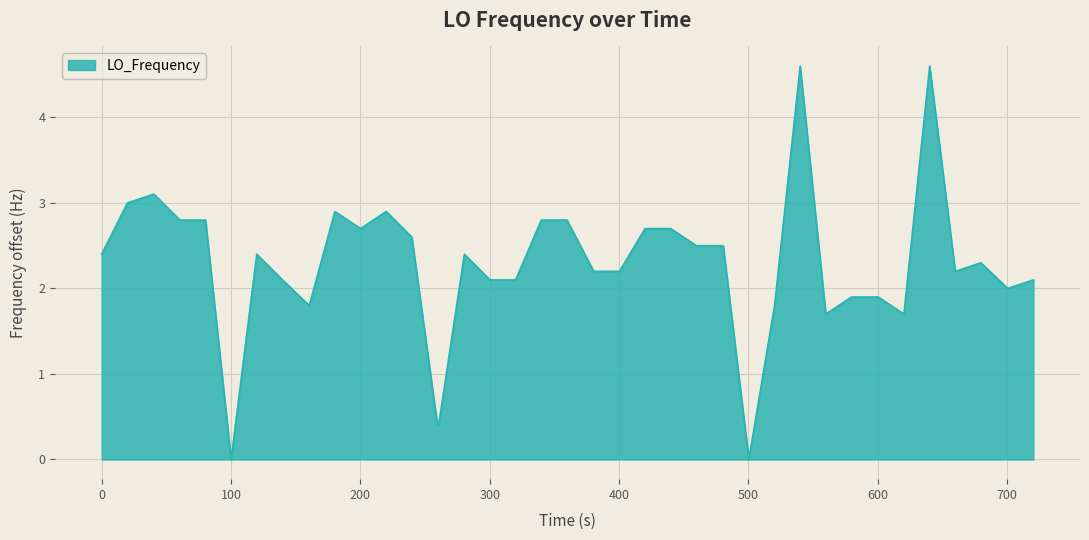

What is the maximum value shown in the chart?

4.6